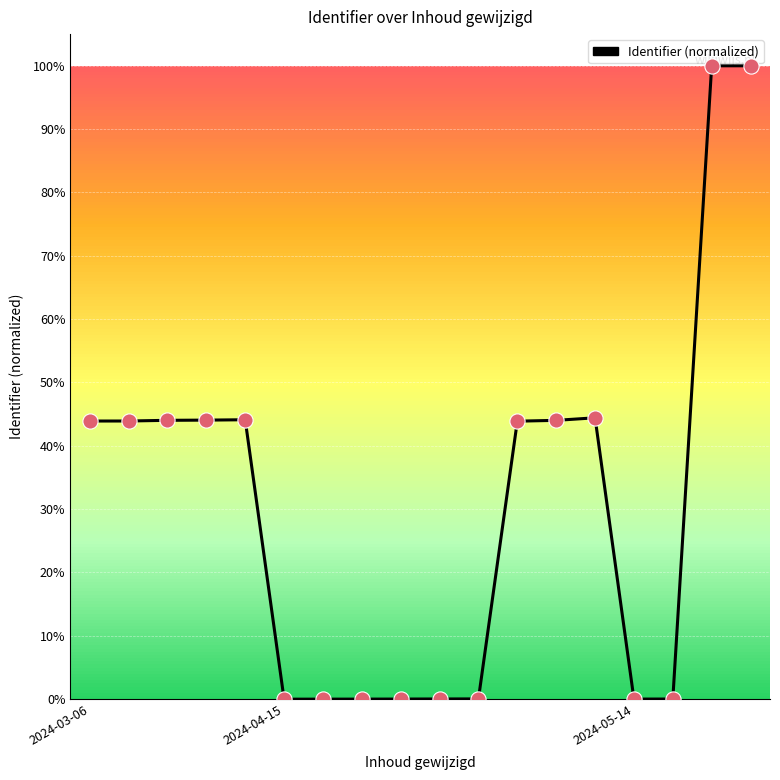

What is the difference between the maximum and minimum values?

100.0